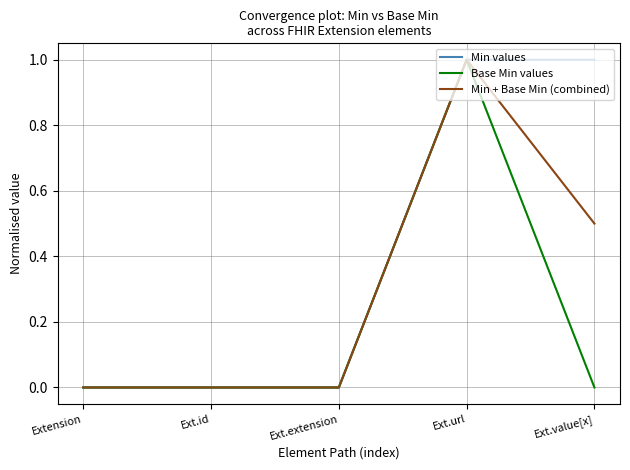

What position from the right is Ext.extension?

3